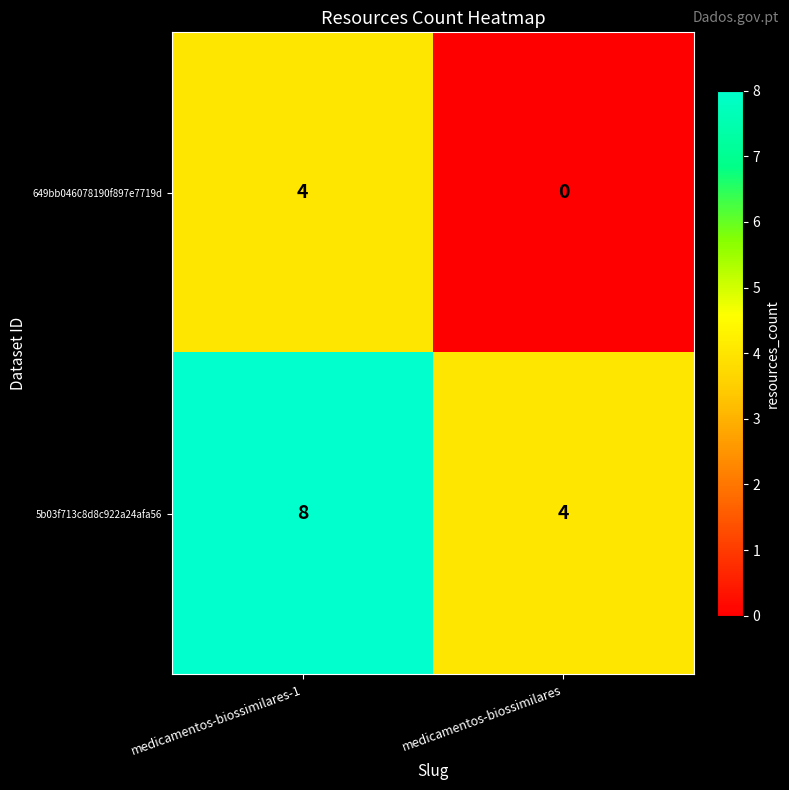

What is the spread (max minus min) of values at medicamentos-biossimilares?

4